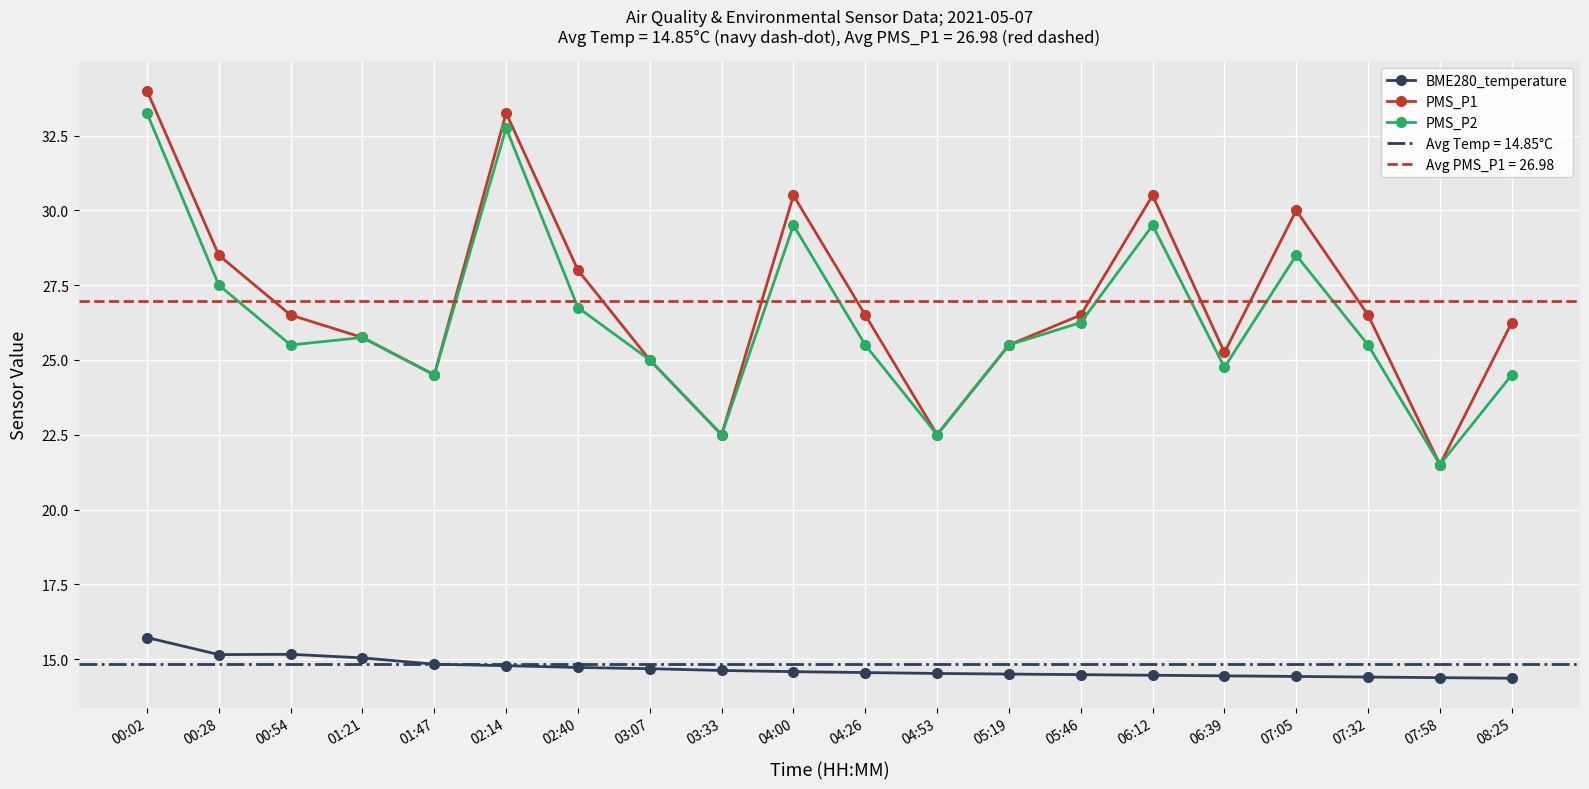

Is it true that BME280_temperature equals 14.4 at 06:39?

True